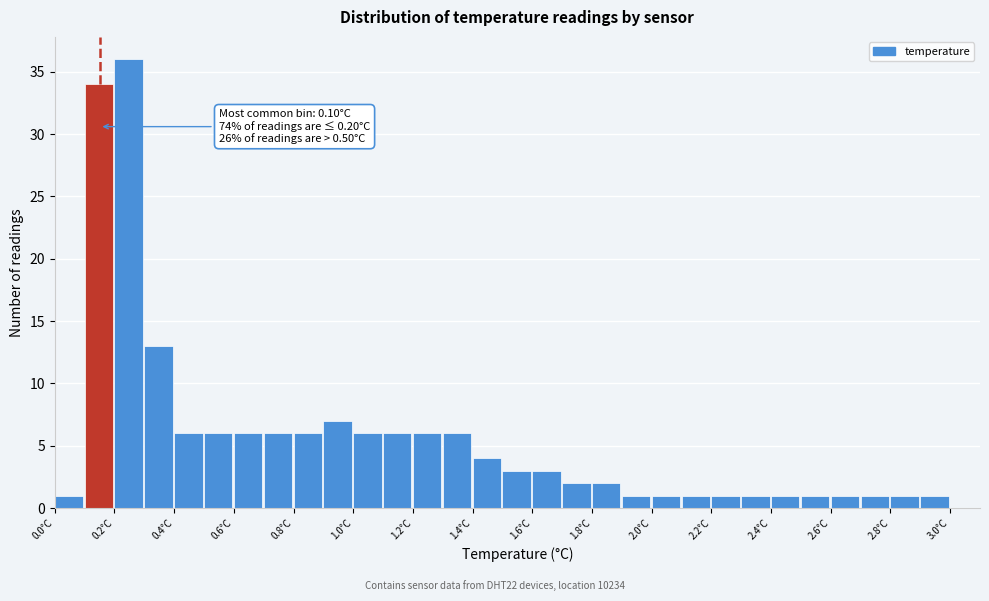

Over which range of the x-axis is the bar tallest?

0.2 to 0.3